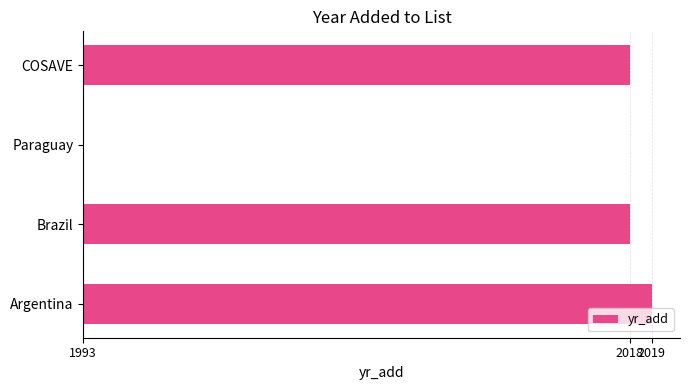

How many positive values are there?

3